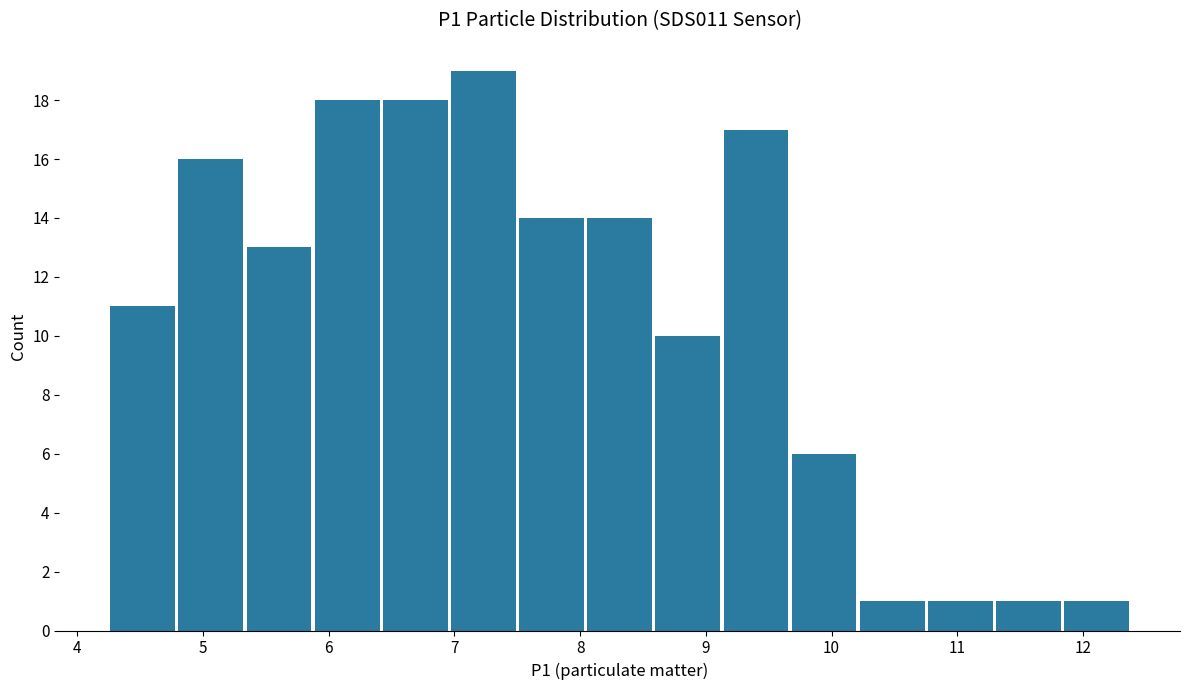

What is the height of the bar covering 8.0 to 8.6 on the x-axis? Neither the bar edges nor the heights are printed on the chart, so give them approximately, as read against the axes.

14